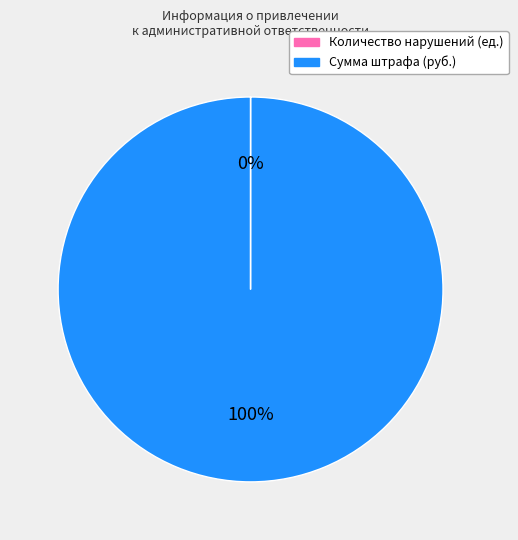

What percentage is the Сумма штрафа (руб.) slice, to the nearest percent?

100%